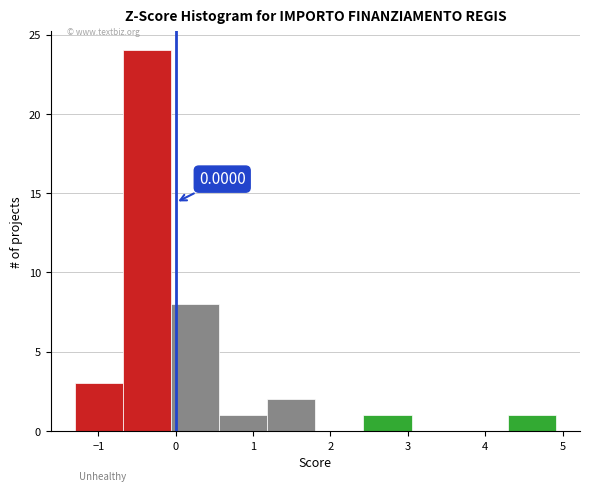

Which range on the x-axis has the tallest bar?

-0.7 to -0.1